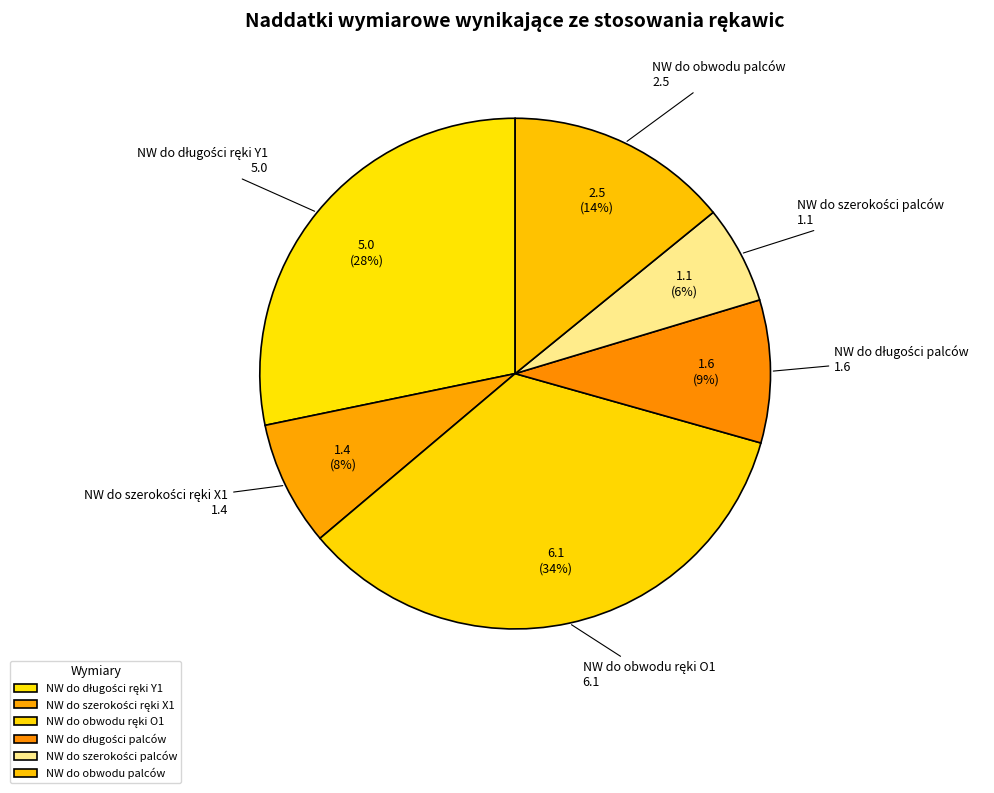

Is there a majority slice in this chart?

No